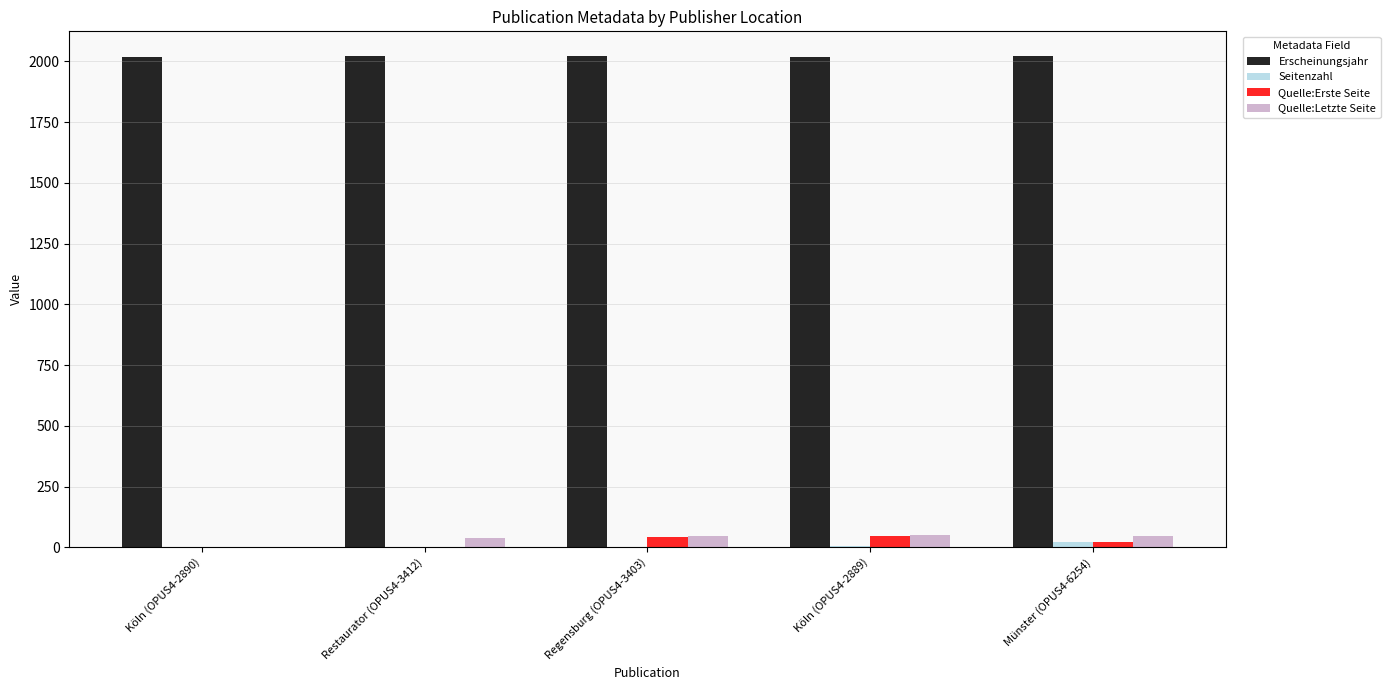

Does the chart contain stacked bars?

No